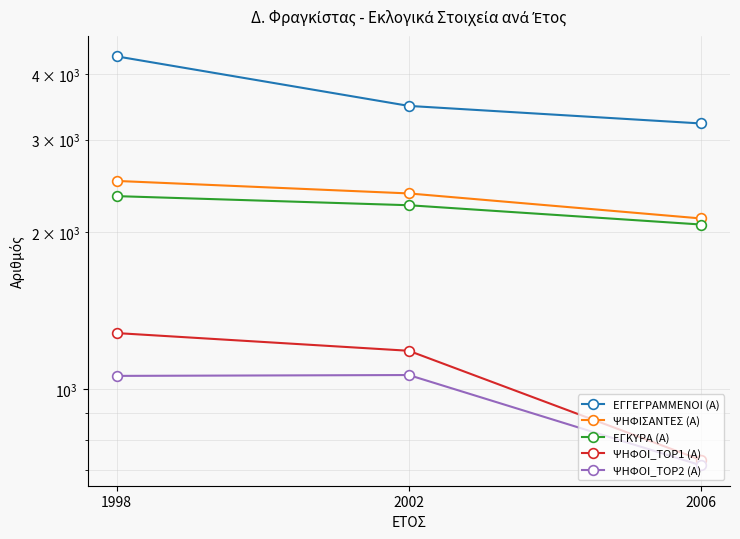

How many data points in ΕΓΚΥΡΑ (Α) are above 2248?

1